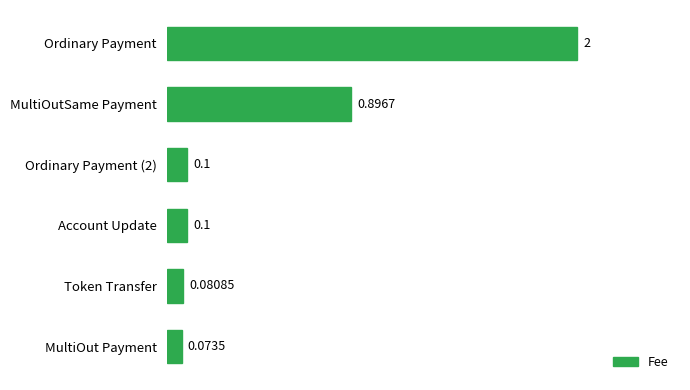

Where is the data nearest to the value 1?

MultiOutSame Payment